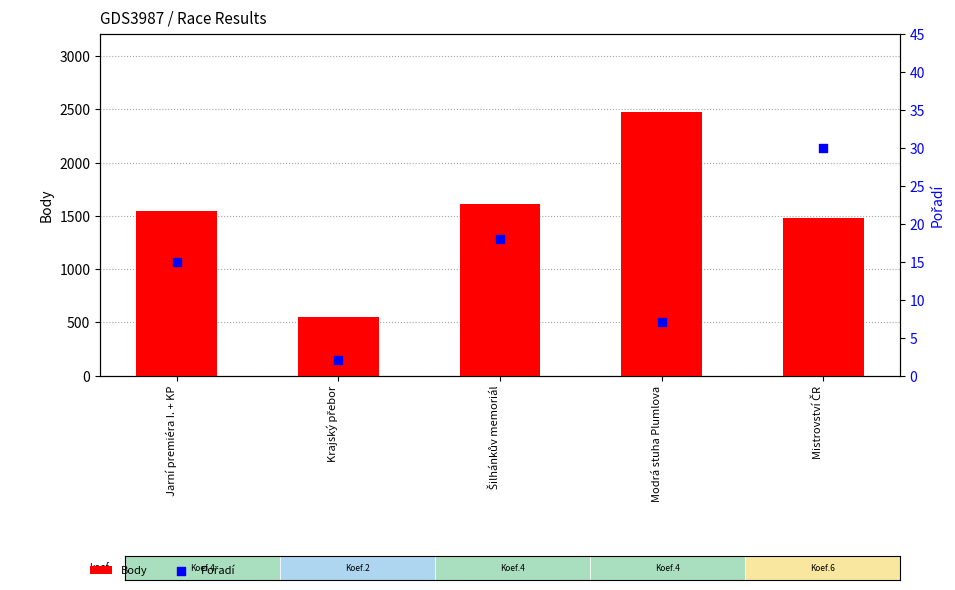

What is the total value across all series at Krajský přebor?

556